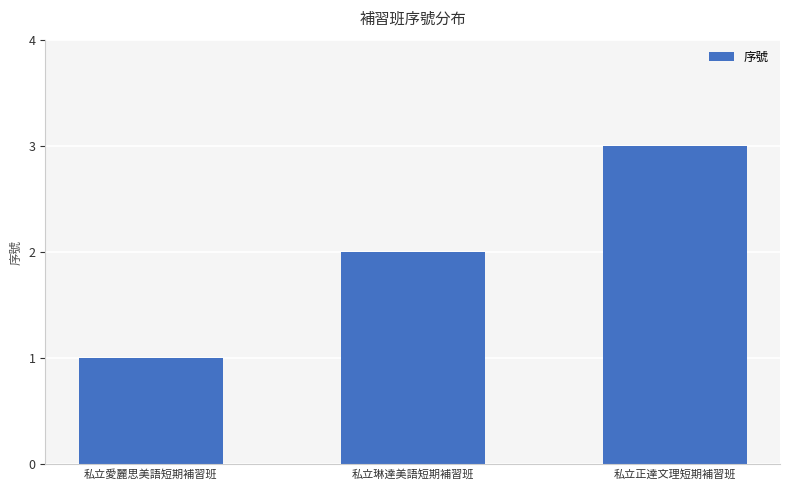

What is the difference between the maximum and minimum values?

2